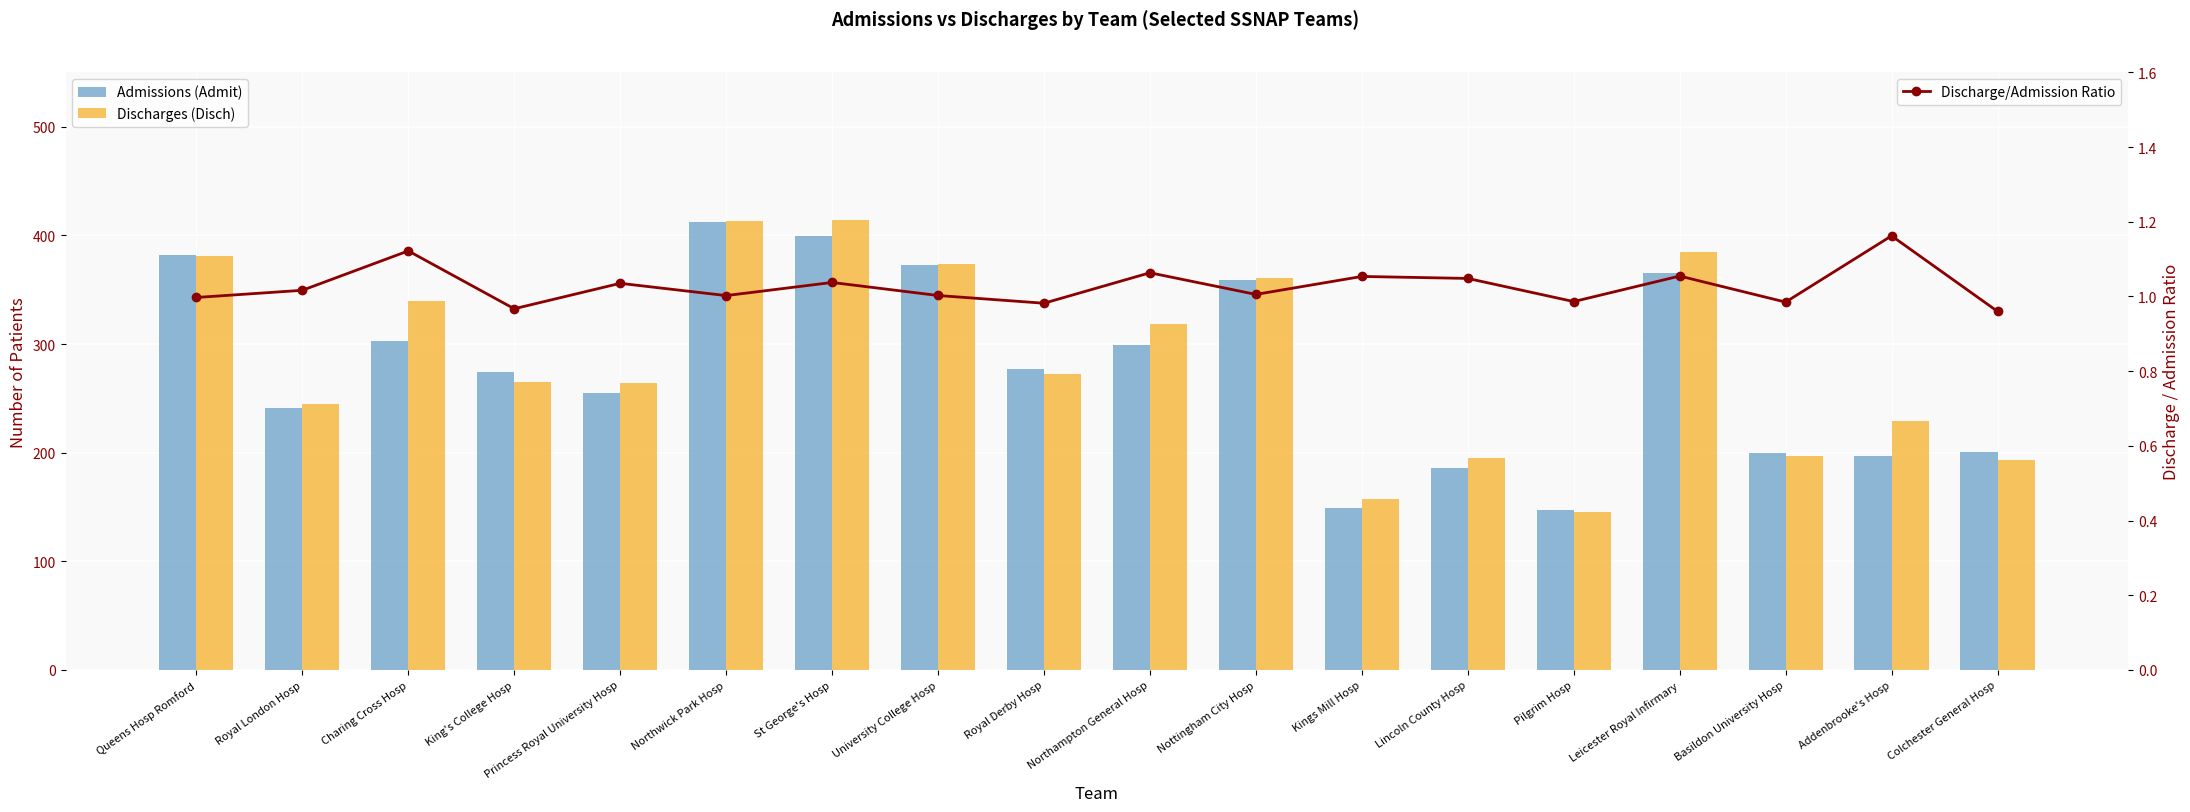

At which label does Admissions first exceed 277?

Queens Hosp Romford